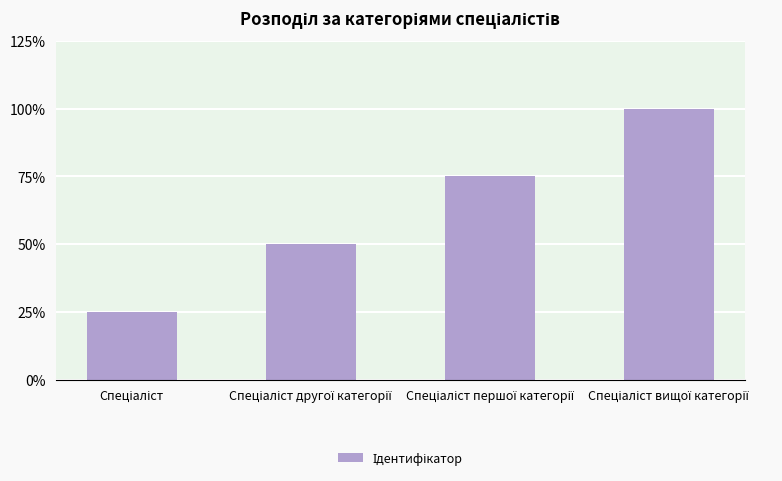

How many values are below 3?

2